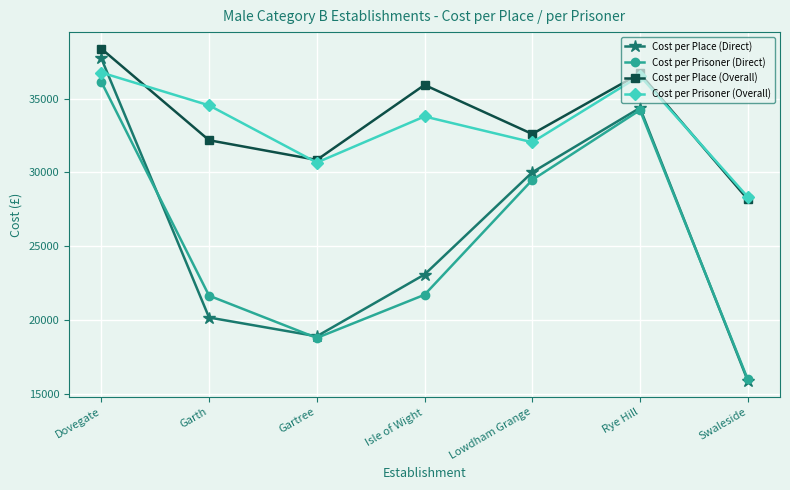

How many distinct data groups are displayed?

4